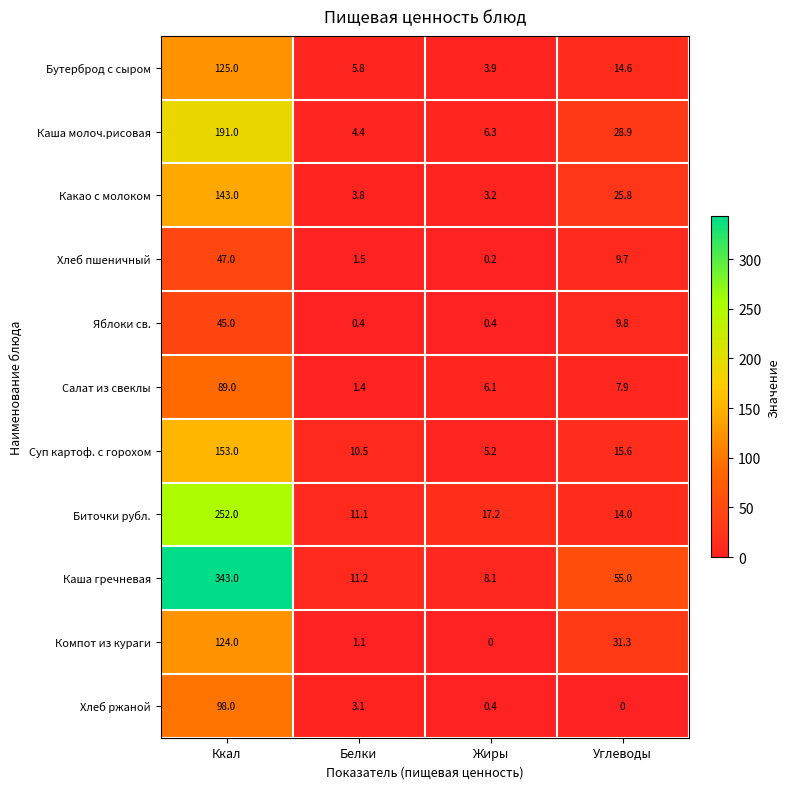

Is the value of Яблоки св. at Ккал greater than the value of Хлеб пшеничный at Углеводы?

Yes